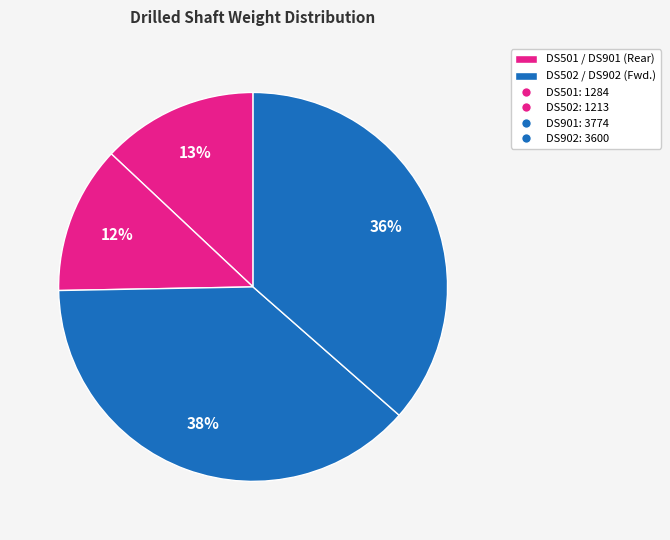

To the nearest percent, what is the average slice percentage?

25%